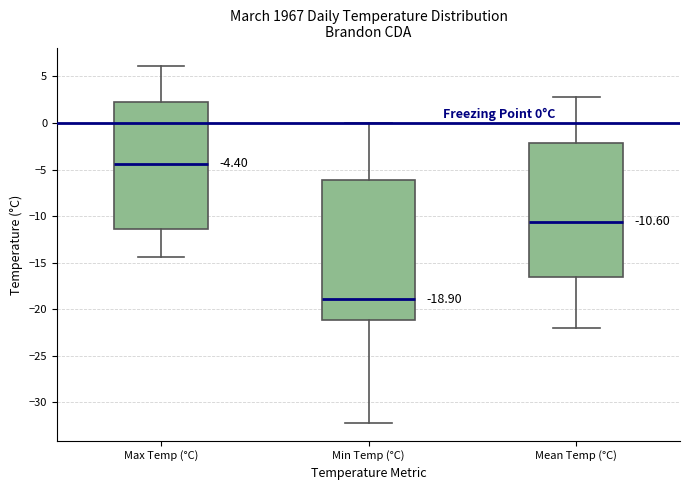

Comparing the boxes themselves (not the whiskers), which one is the tallest?

Min Temp (°C)